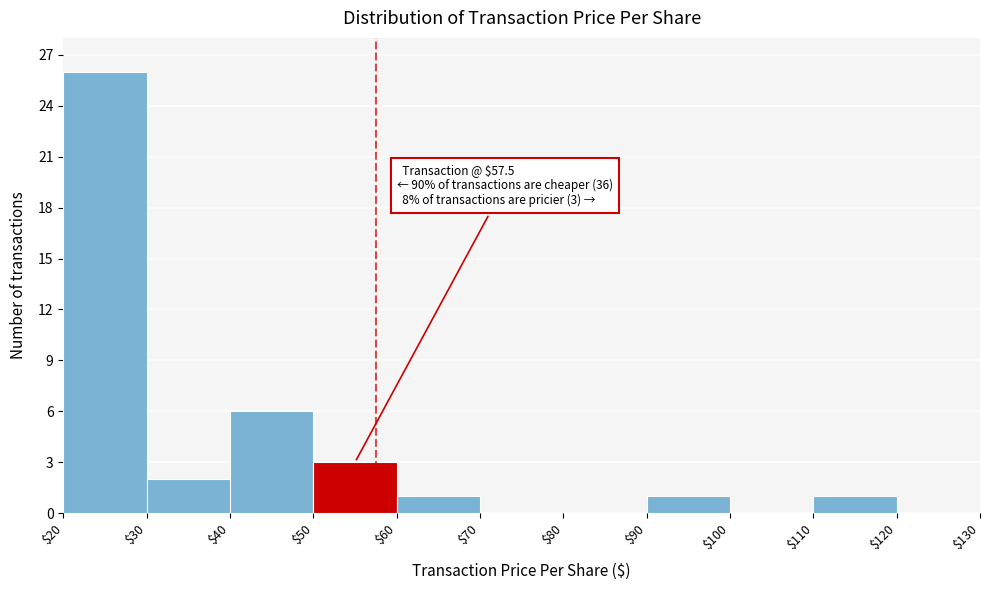

Over which range of the x-axis is the bar tallest?

$20 to $30